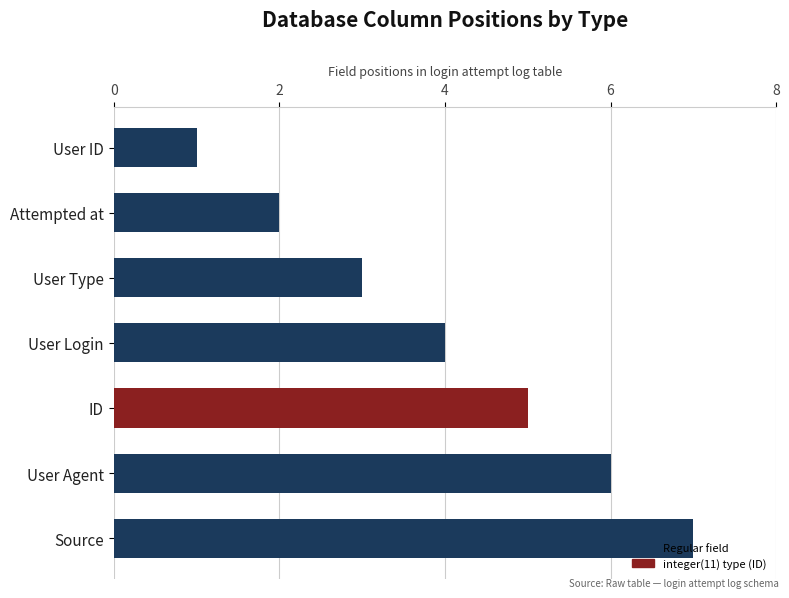

Does the chart contain any negative values?

No